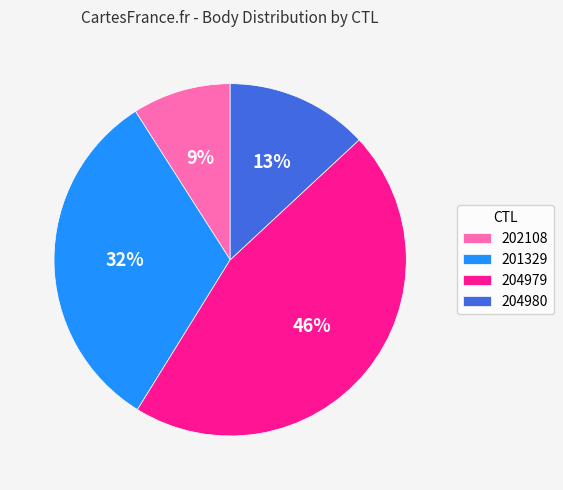

To the nearest percent, what percentage of the pie is 204980?

13%